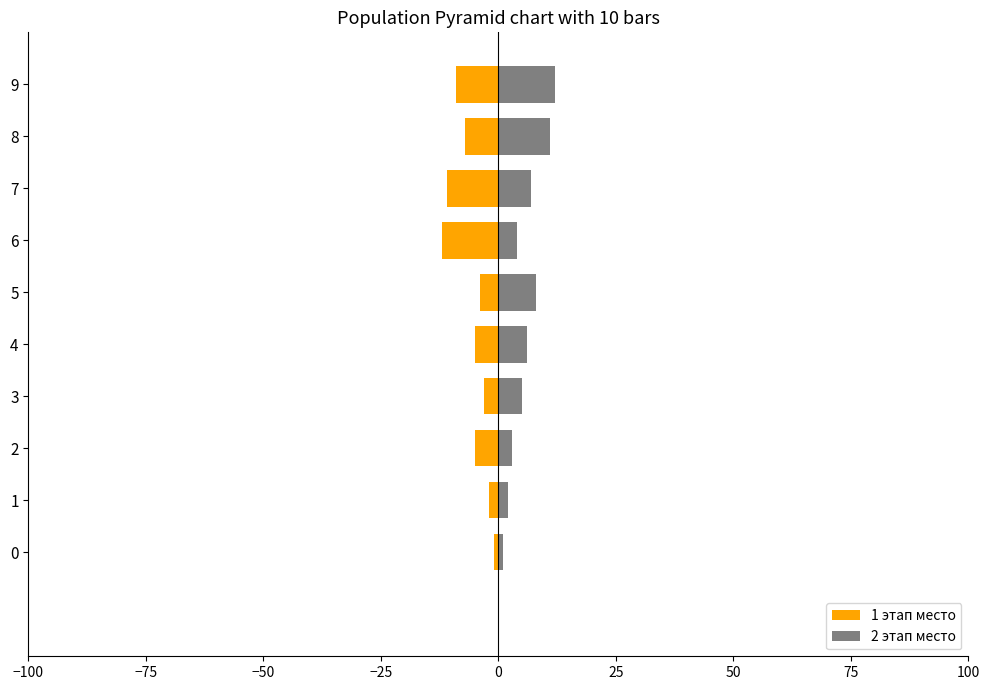

What are all the series names shown in the legend?

1 этап место, 2 этап место